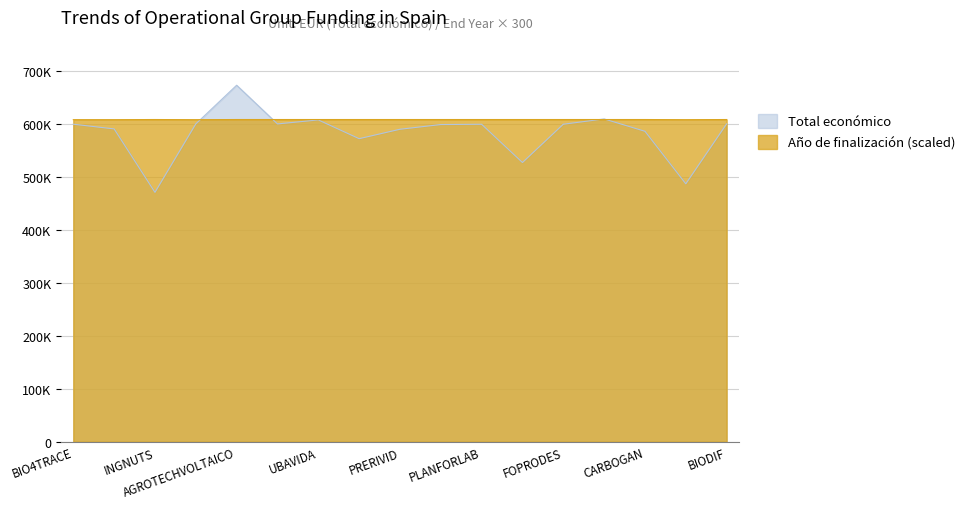

What is the value of the Año de finalización point at the 15th from the left?

608100